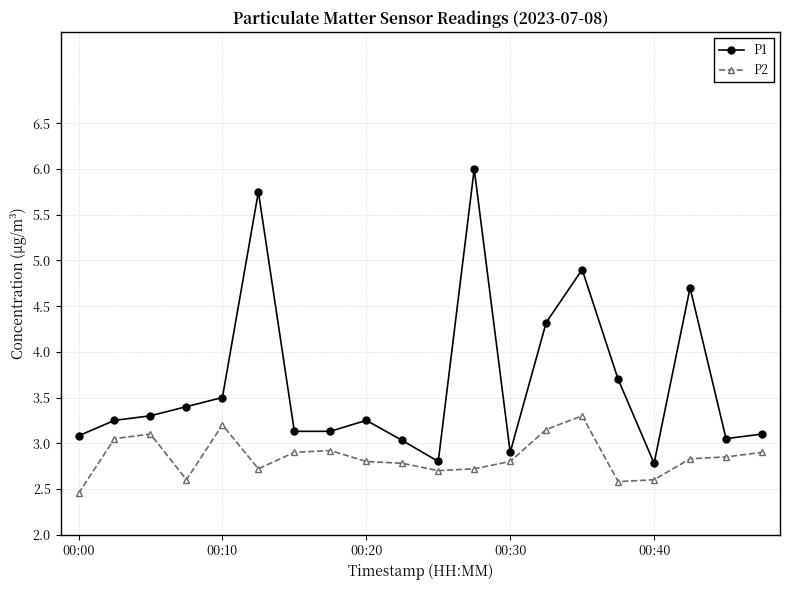

True or false: P1 and P2 intersect in this chart.

False